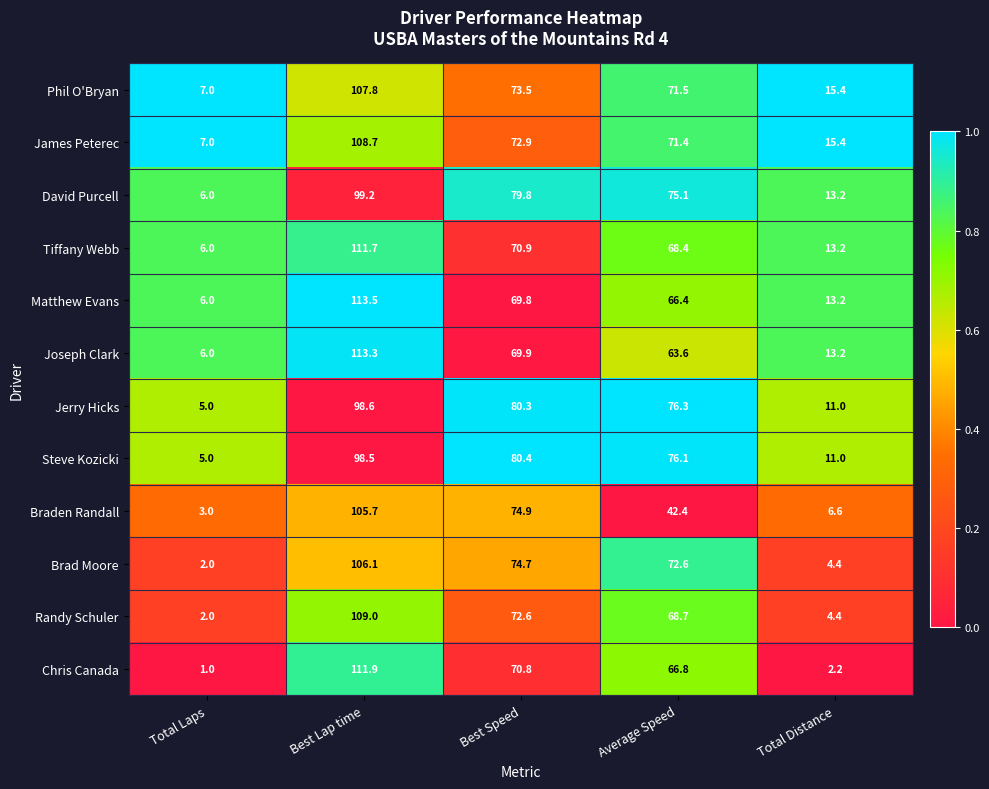

Between Average Speed and Total Distance, which series saw the biggest shift?

Brad Moore